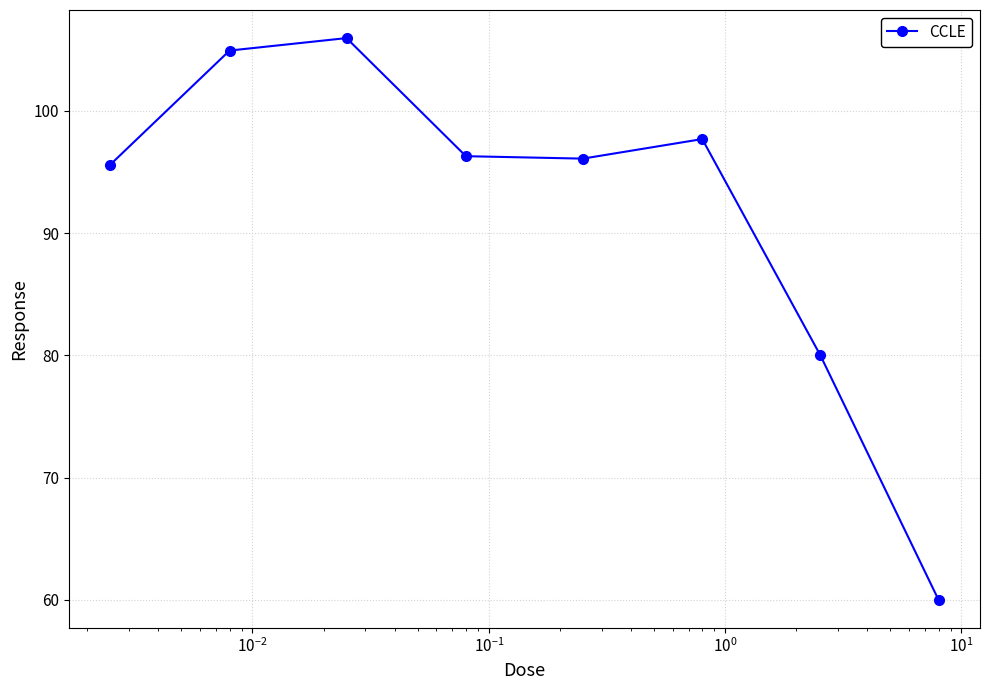

What is the difference between the second highest and second lowest values?

24.9